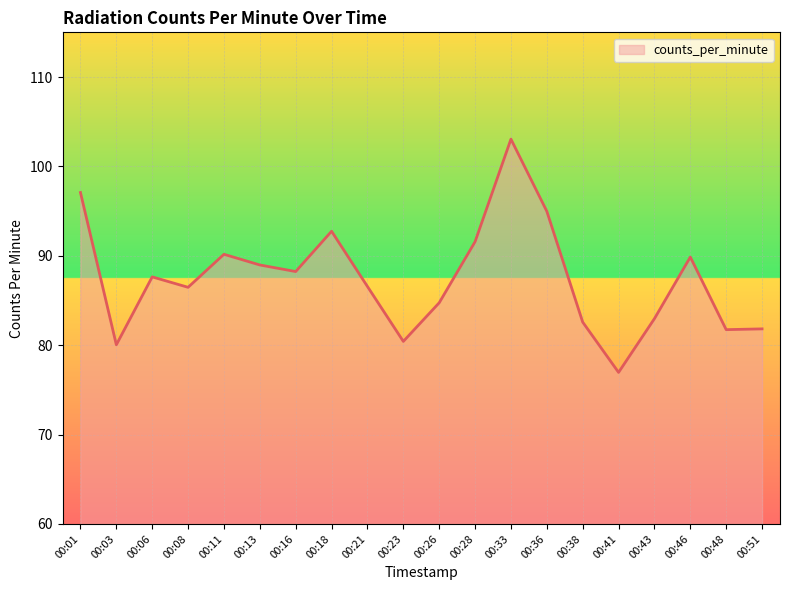

What is the change in value from 00:11 to 00:13?

-1.2